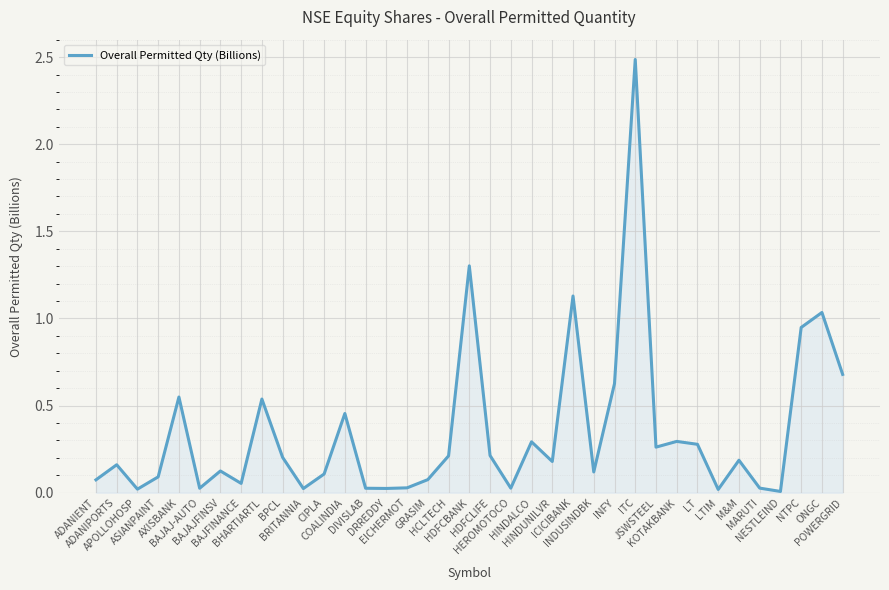

Is it true that the value at BPCL is 0.2?

True